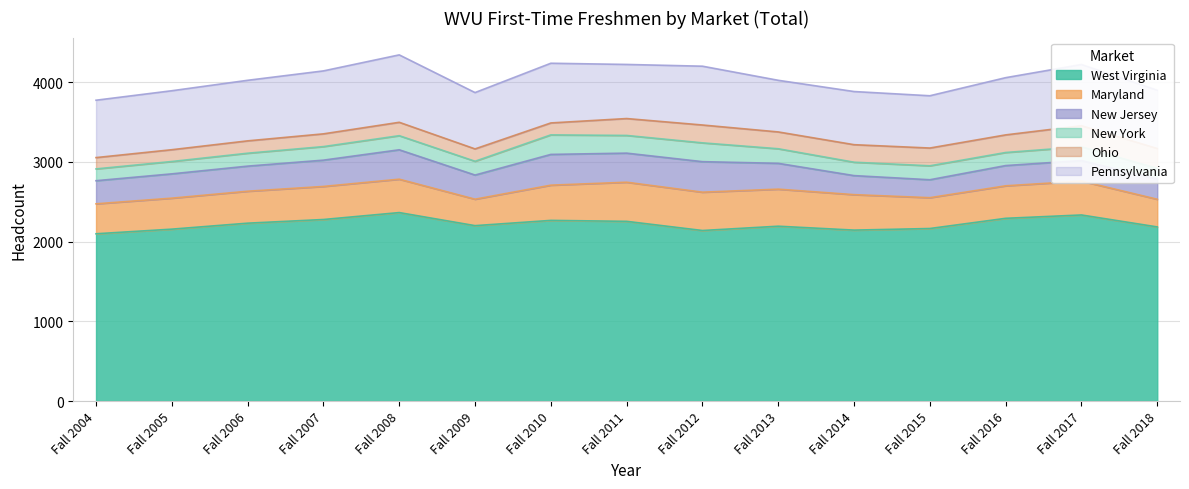

How many data points in New York are less than 173?

7